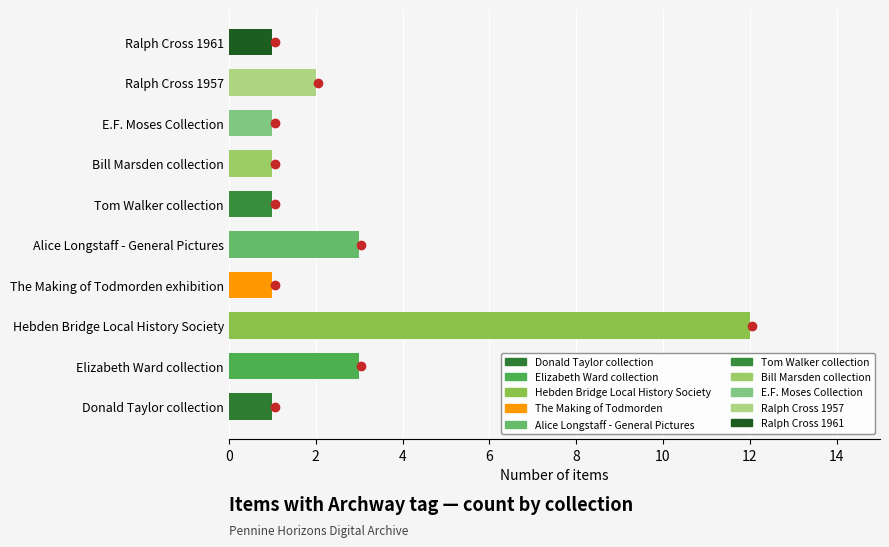

The value at Tom Walker collection is 2. True or false?

False